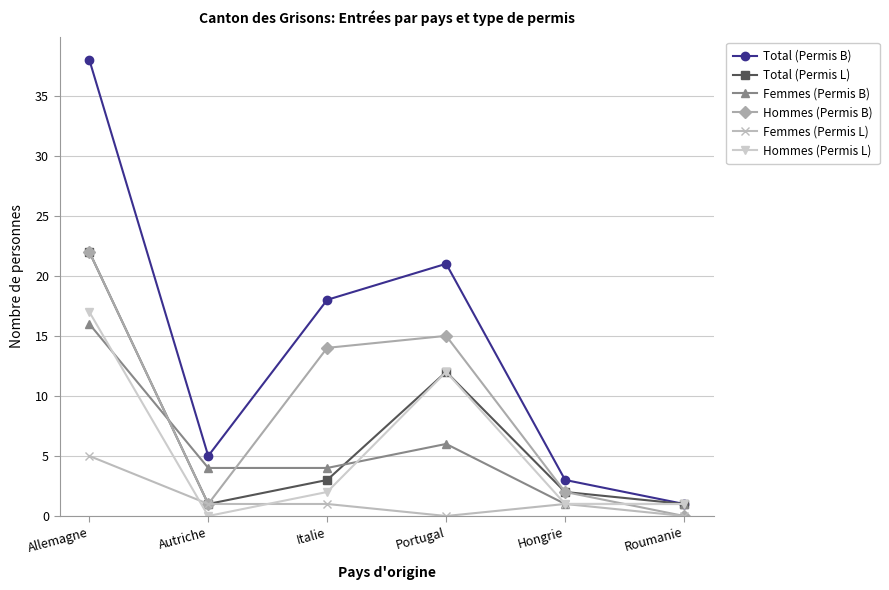

What is the sum of the Hommes (Permis B) values at Italie and Hongrie?

16